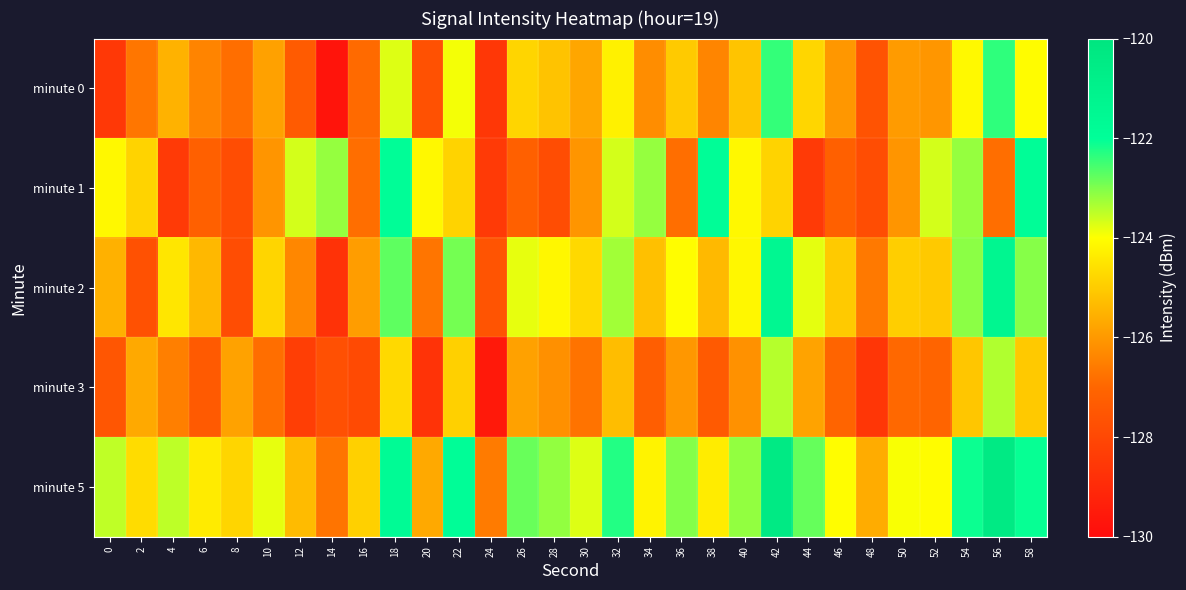

Rank the series at 48 from highest to lowest value.

minute 5, minute 2, minute 0, minute 1, minute 3